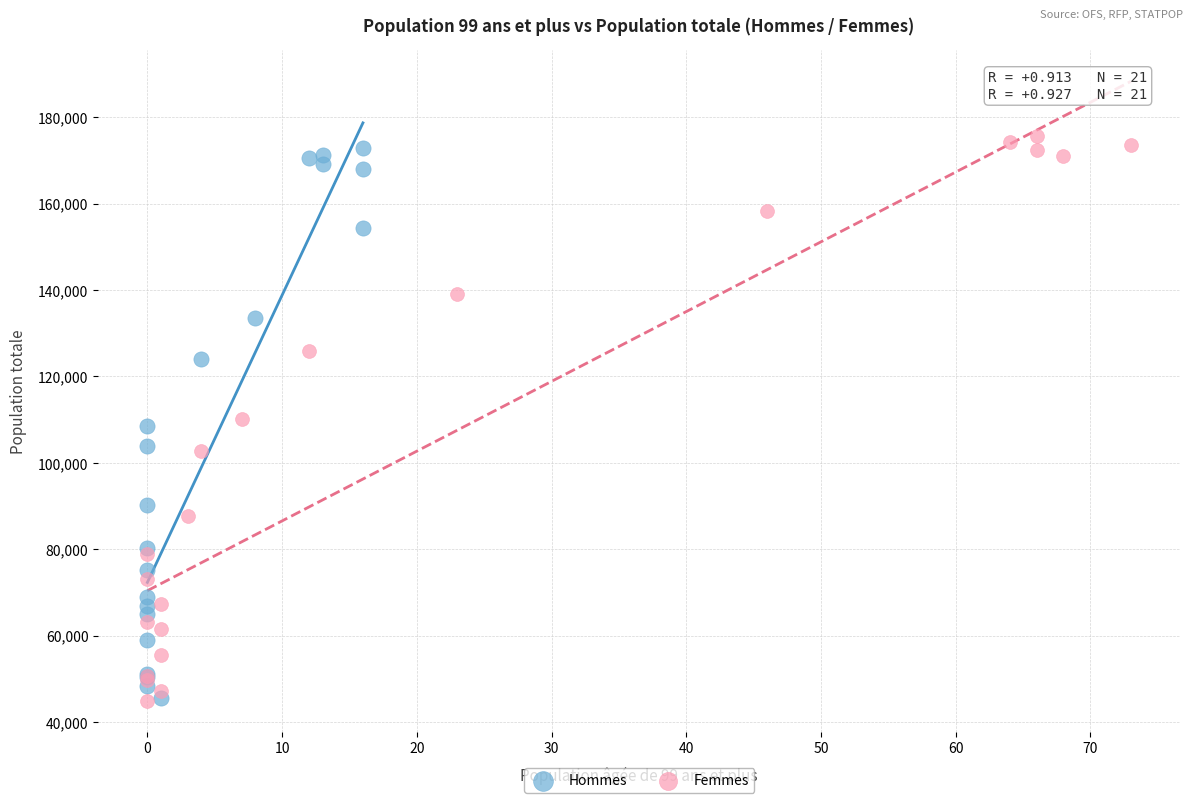

Which series contains the highest Y value?

Femmes